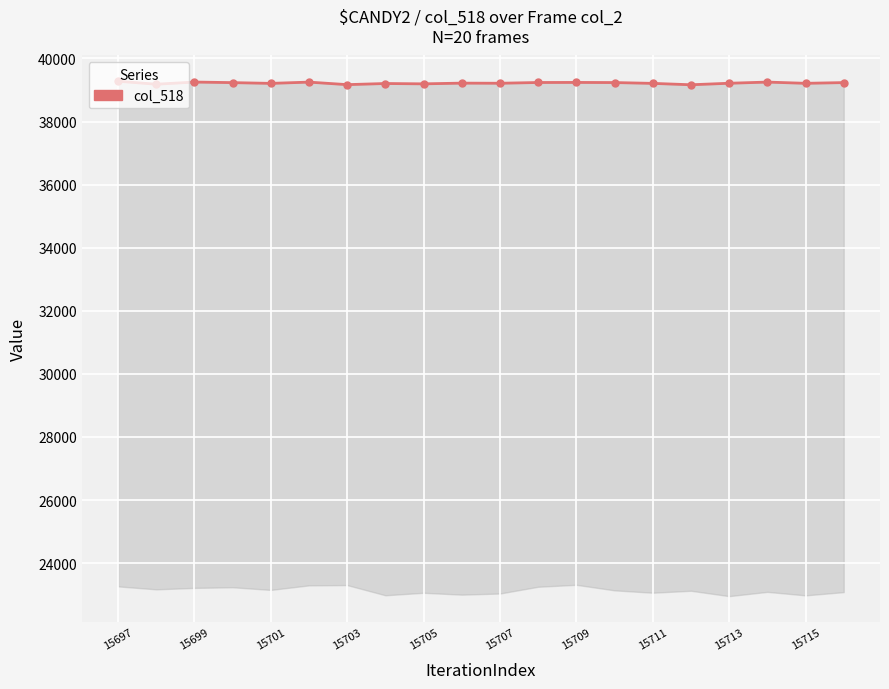

Which category has the highest value across all series?

15697